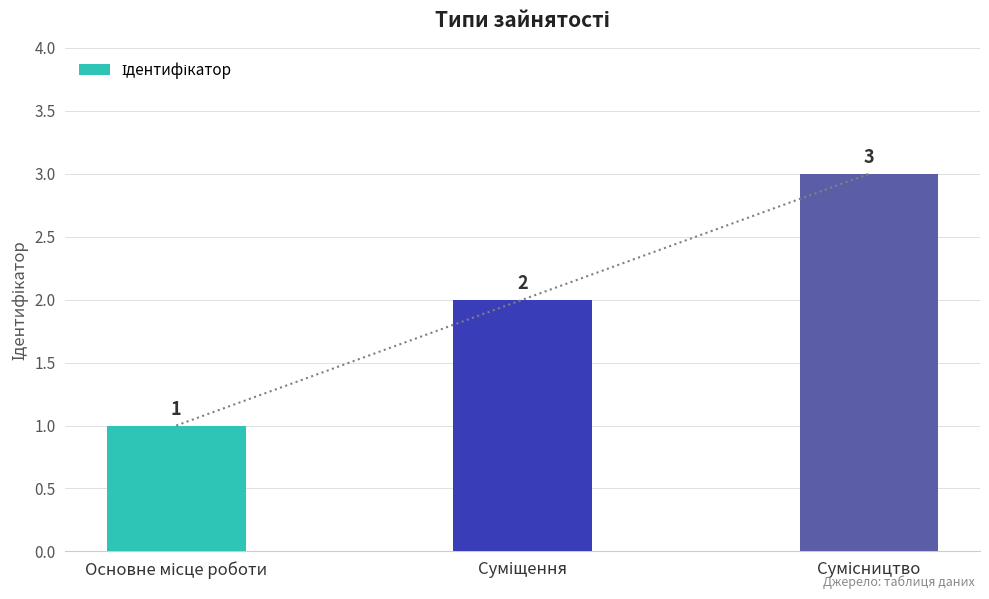

The value at Сумісництво is 4. True or false?

False